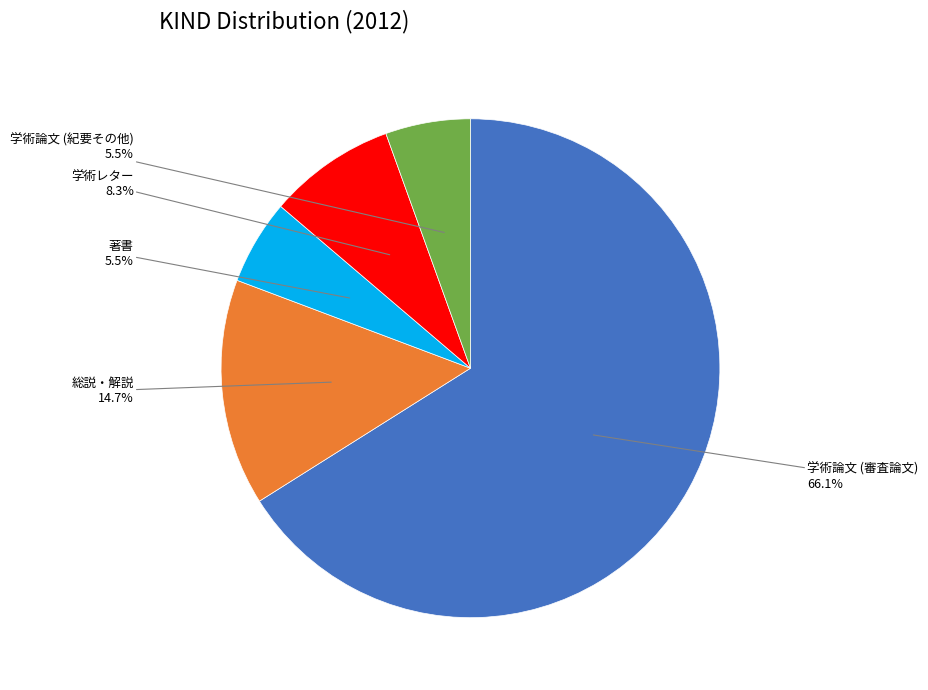

Does any single category account for the majority?

Yes